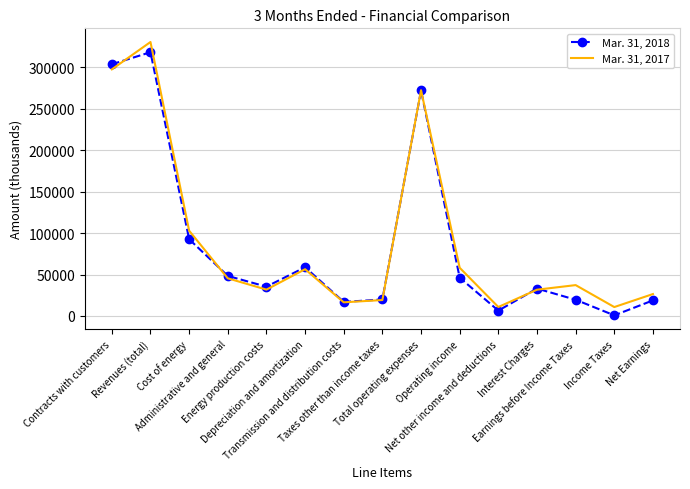

Rank the series at Income Taxes from lowest to highest value.

Mar. 31, 2018, Mar. 31, 2017